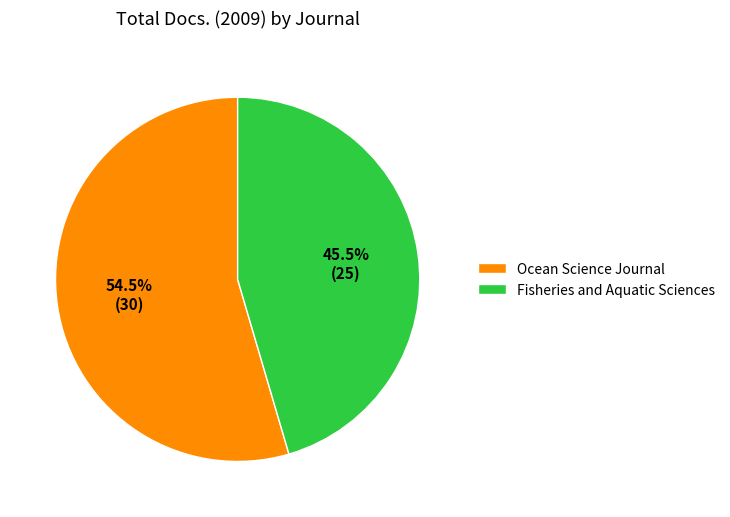

Rank the categories by value from highest to lowest.

Ocean Science Journal, Fisheries and Aquatic Sciences